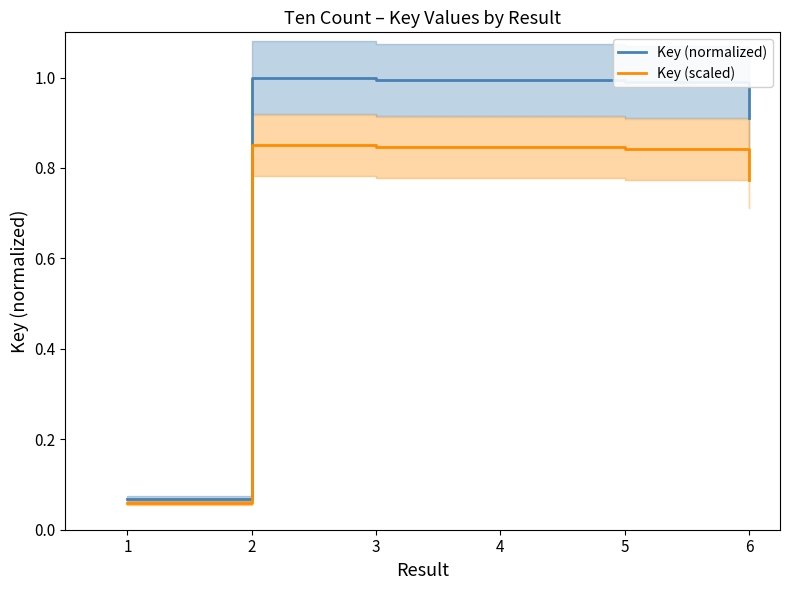

Rank the series by their maximum value, from lowest to highest.

Key (scaled), Key (normalized)